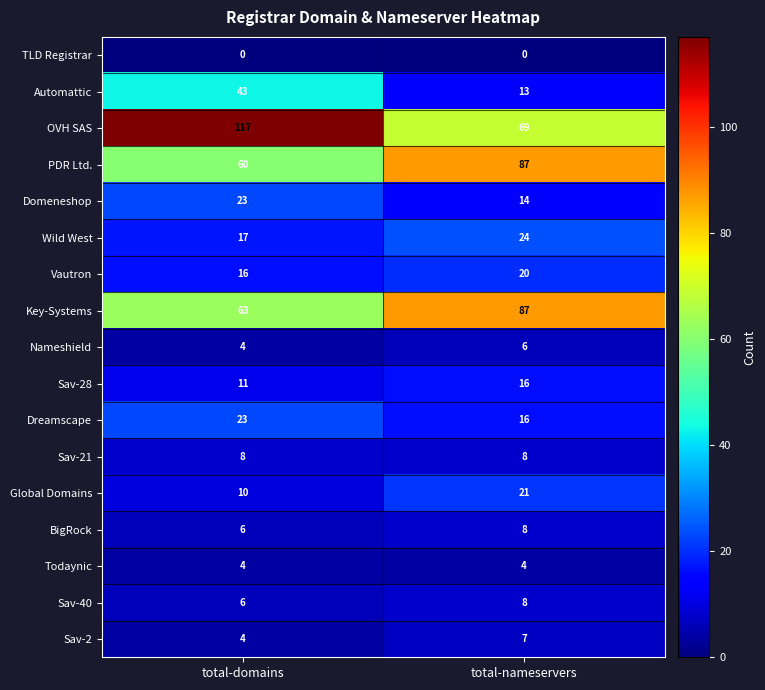

What is the greatest value displayed?

117